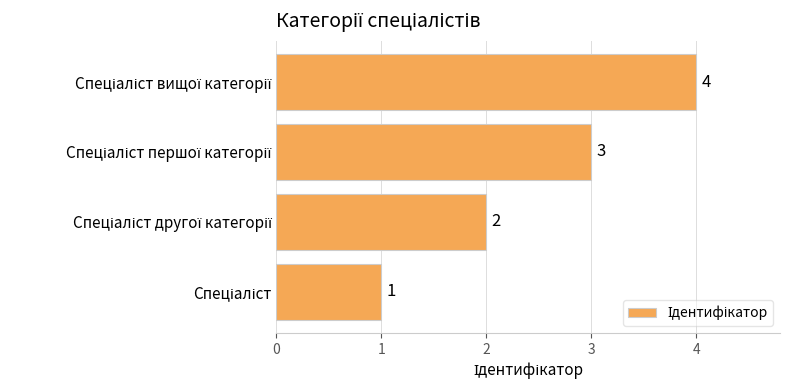

Count the values in the range 2 to 4.

3